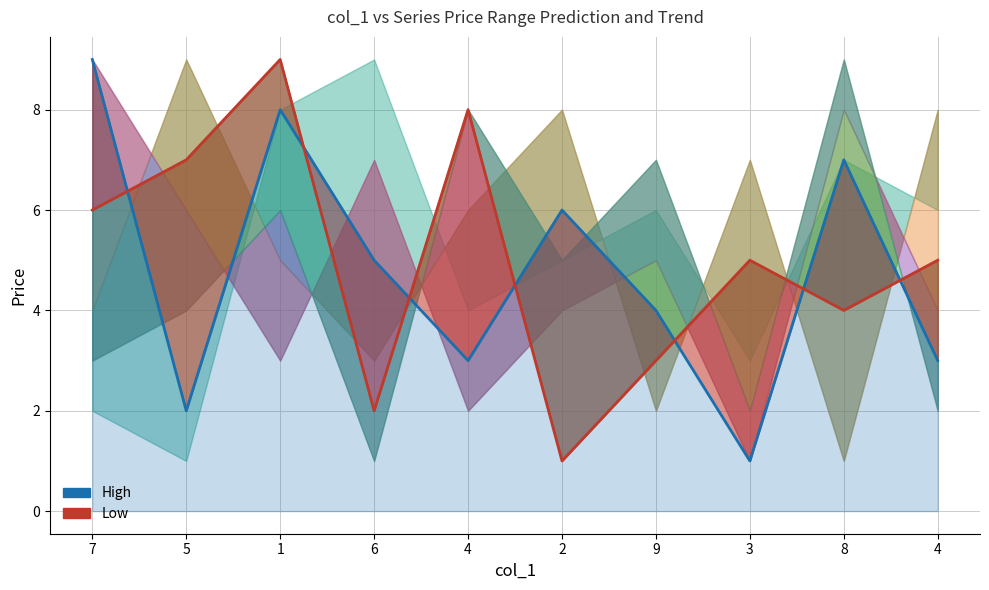

Which label corresponds to the smallest value in the chart?

3